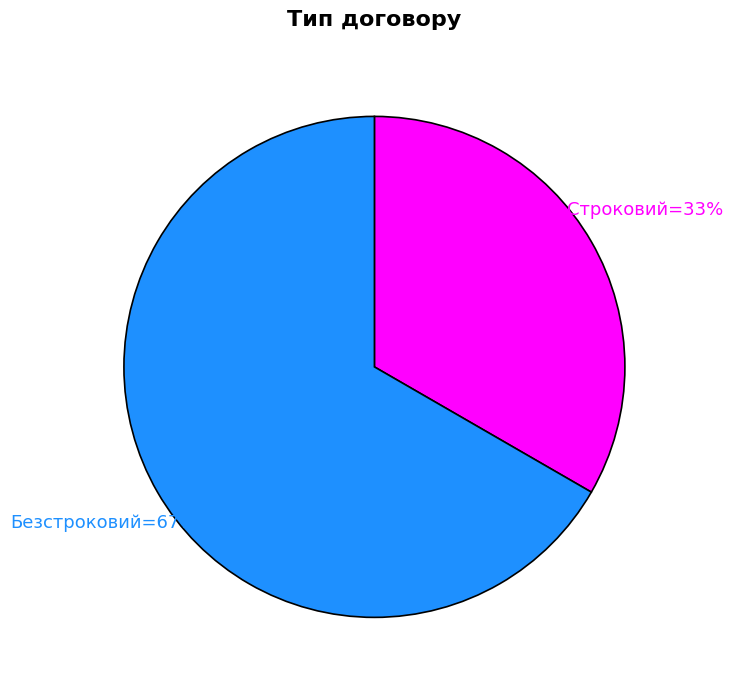

Count the number of slices in the pie.

2